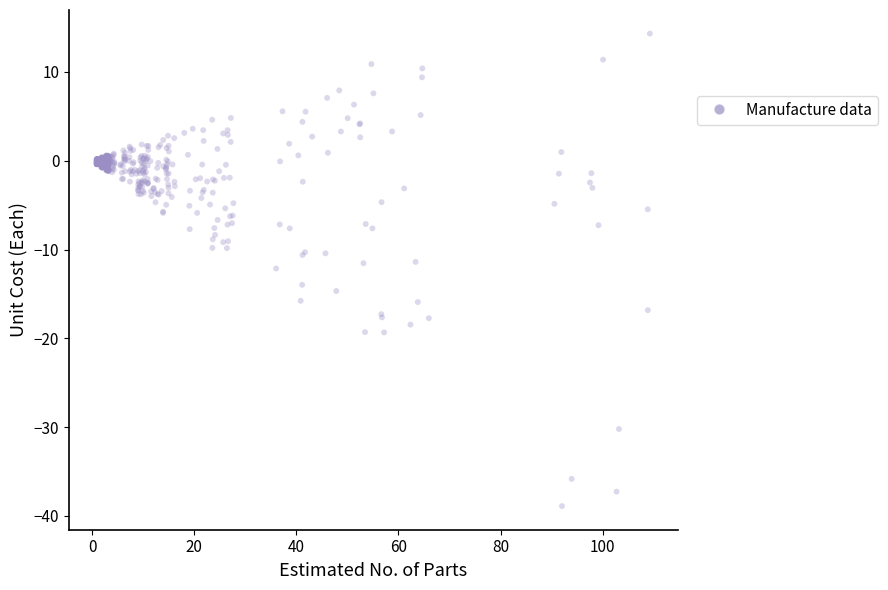

What is the range of Y values (max minus min)?

53.2